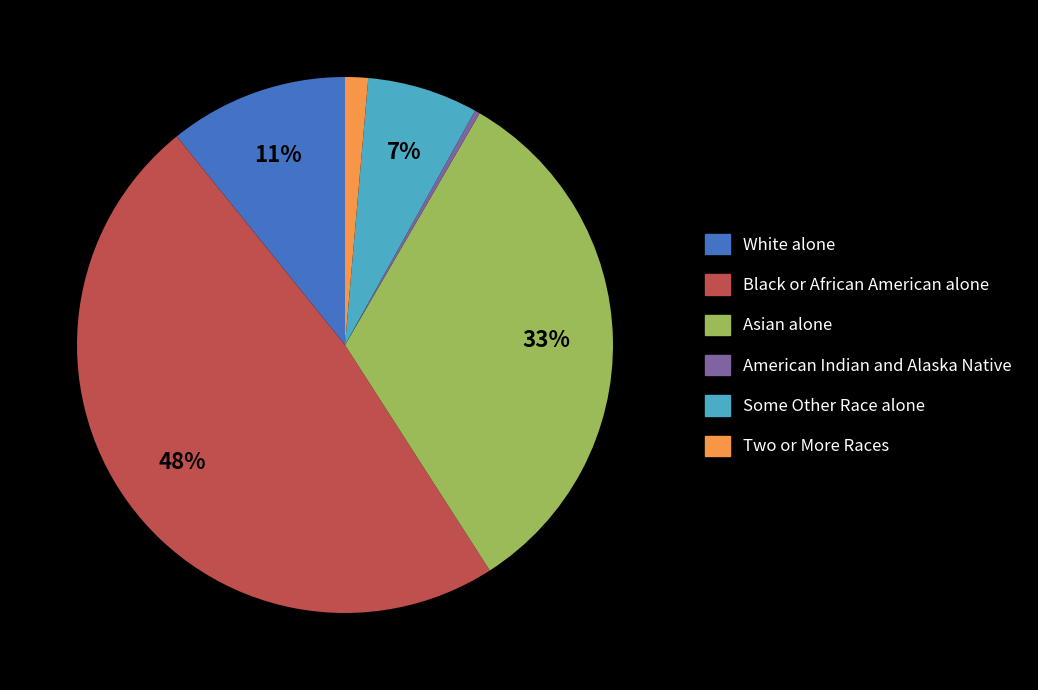

The Two or More Races slice represents 1% of the pie. True or false?

True